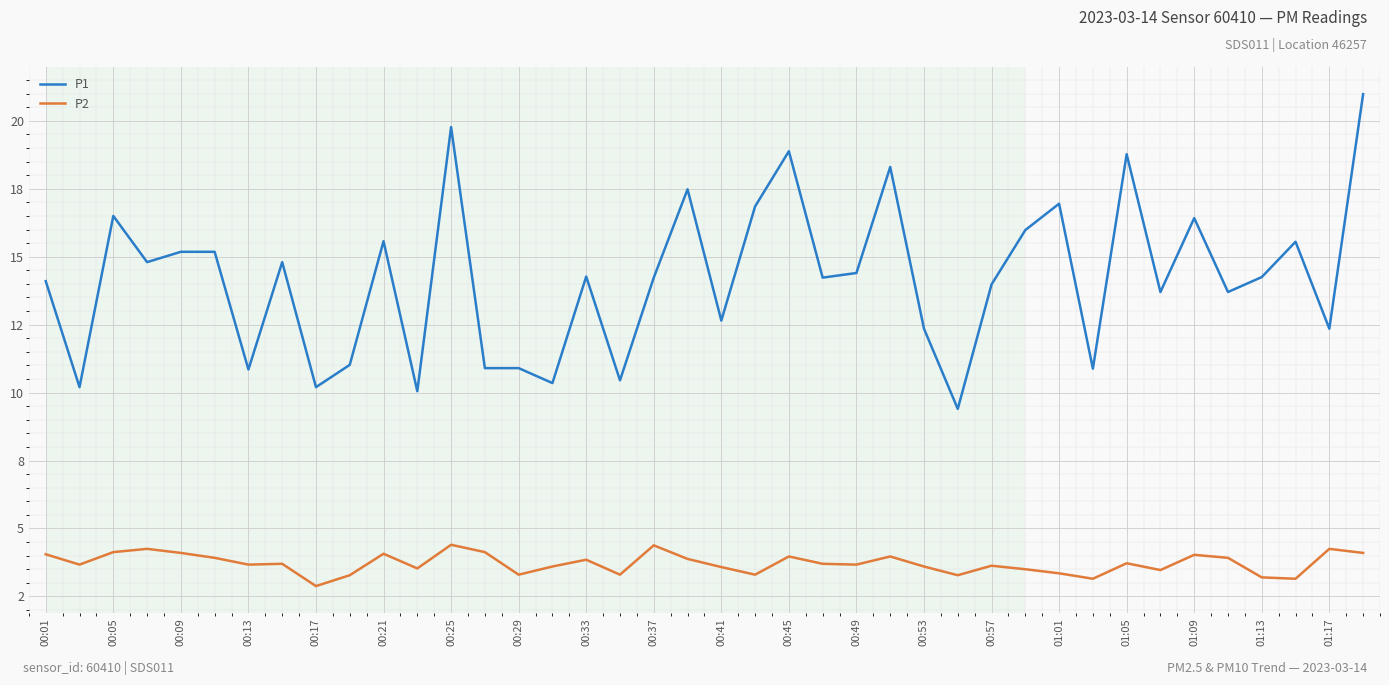

What is the sum of all P1 values?

567.4